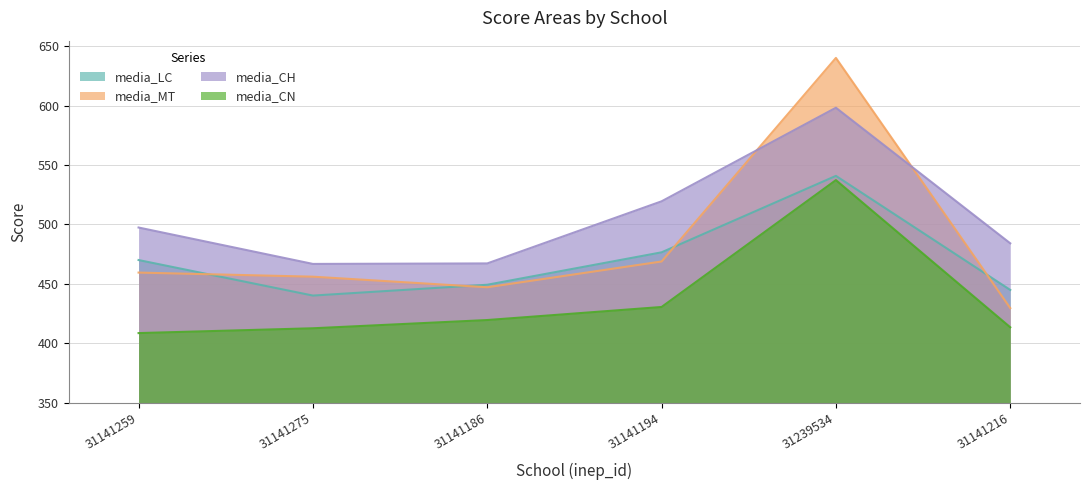

What value does the media_CH series have at 31141186?

117.2